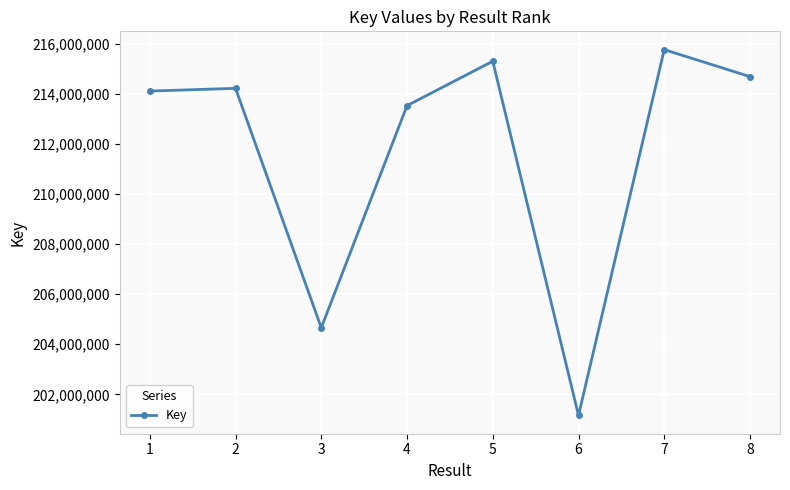

What is the change in value from 1 to 2?

+109256